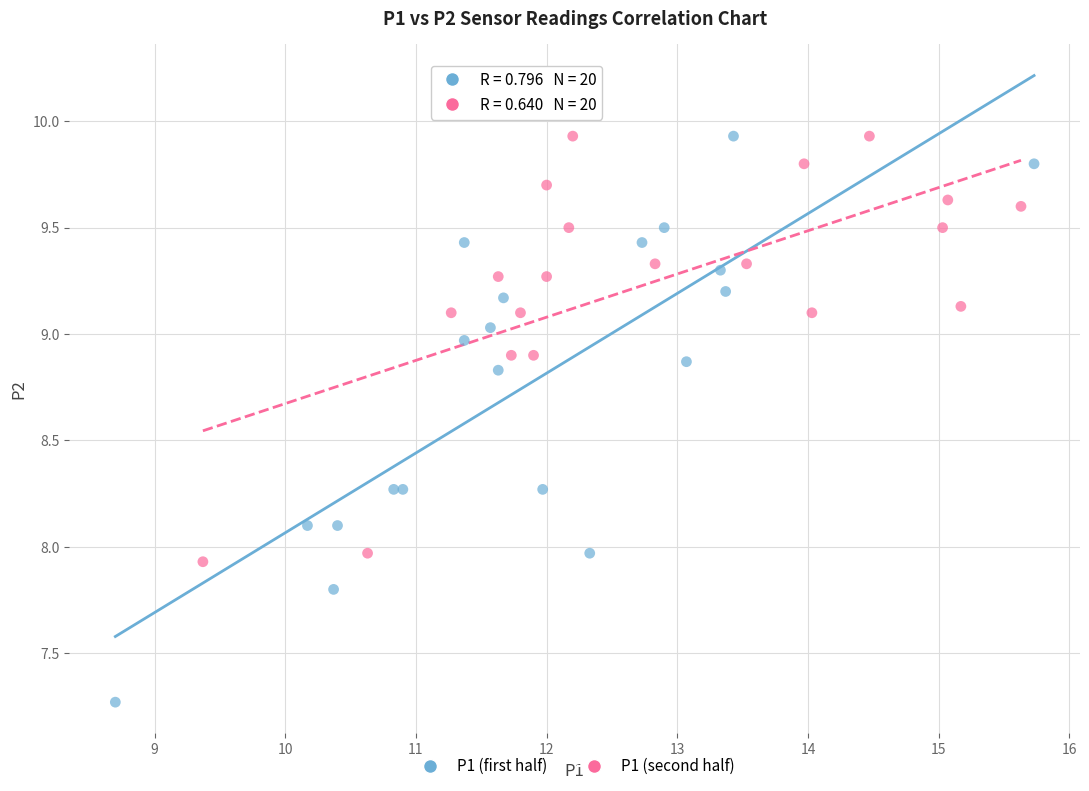

Which series contains the lowest Y value?

P1 (first half)